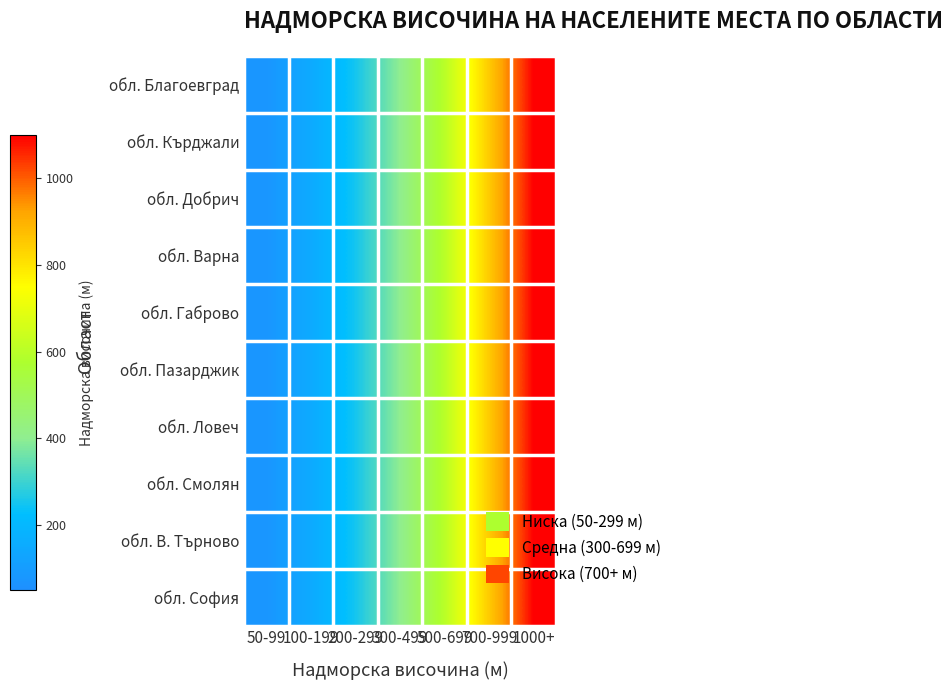

Reading left to right, extract all data points from this chart.

обл. Благоевград: 50-99=75	100-199=150	200-299=250	300-499=400	500-699=600	700-999=850	1000+=1100
обл. Кърджали: 50-99=75	100-199=150	200-299=250	300-499=400	500-699=600	700-999=850	1000+=1100
обл. Добрич: 50-99=75	100-199=150	200-299=250	300-499=400	500-699=600	700-999=850	1000+=1100
обл. Варна: 50-99=75	100-199=150	200-299=250	300-499=400	500-699=600	700-999=850	1000+=1100
обл. Габрово: 50-99=75	100-199=150	200-299=250	300-499=400	500-699=600	700-999=850	1000+=1100
обл. Пазарджик: 50-99=75	100-199=150	200-299=250	300-499=400	500-699=600	700-999=850	1000+=1100
обл. Ловеч: 50-99=75	100-199=150	200-299=250	300-499=400	500-699=600	700-999=850	1000+=1100
обл. Смолян: 50-99=75	100-199=150	200-299=250	300-499=400	500-699=600	700-999=850	1000+=1100
обл. В. Търново: 50-99=75	100-199=150	200-299=250	300-499=400	500-699=600	700-999=850	1000+=1100
обл. София: 50-99=75	100-199=150	200-299=250	300-499=400	500-699=600	700-999=850	1000+=1100